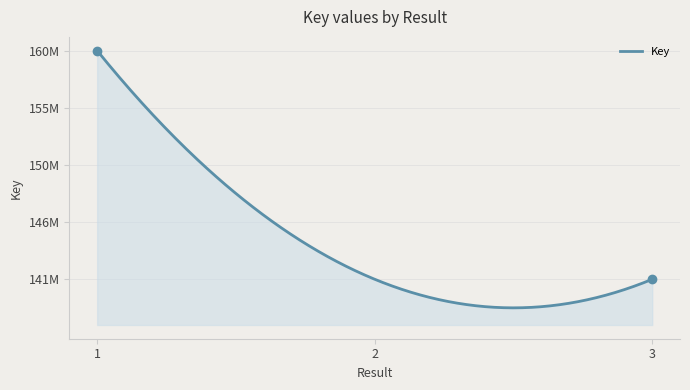

Is this an area chart (filled region under the line)?

Yes